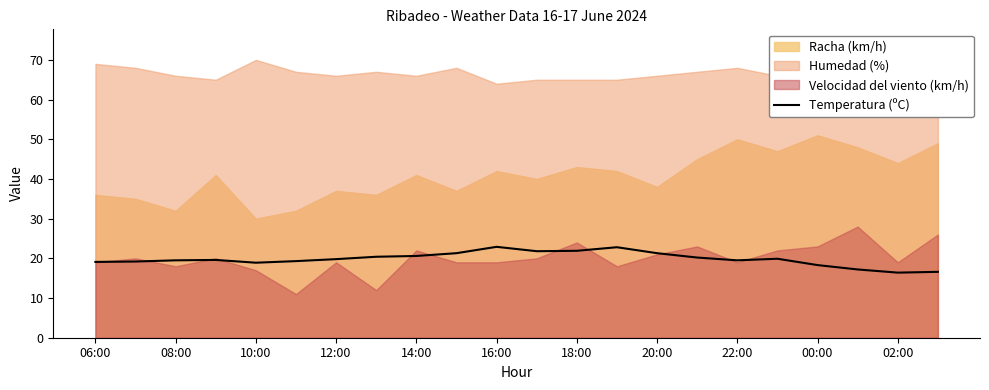

What is the difference between the maximum and minimum values?

6.5